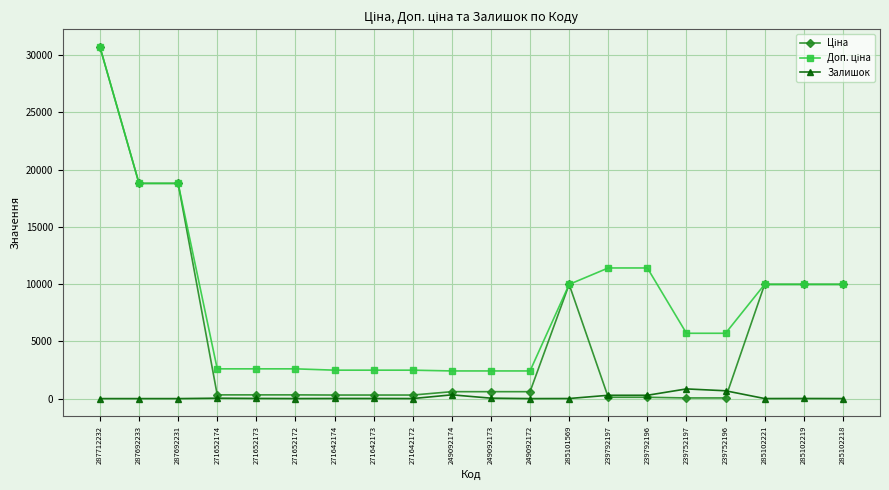

Which category has the highest value across all series?

287712232